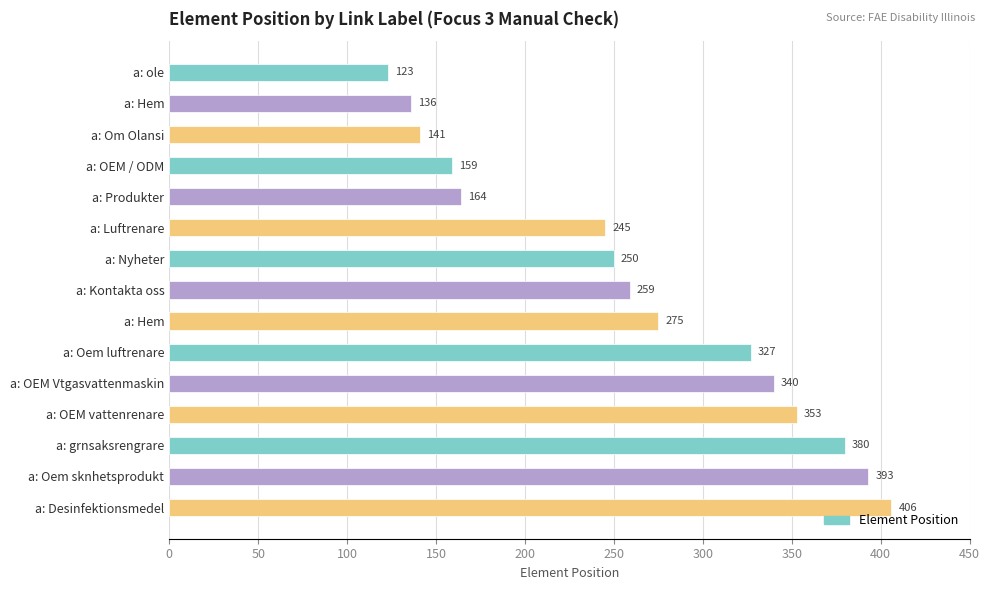

What is the difference between the second highest and minimum values?

270